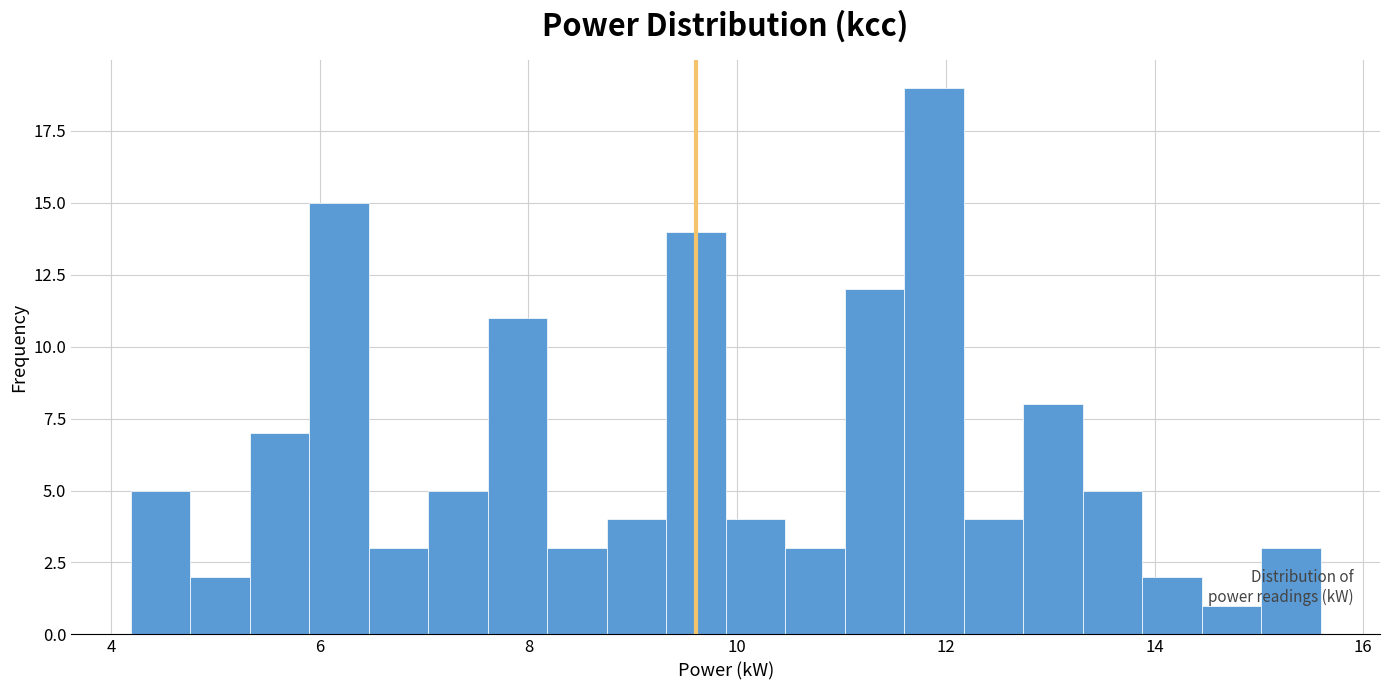

Read against the x-axis, roughly where is the centre of the tallest bar?

11.8